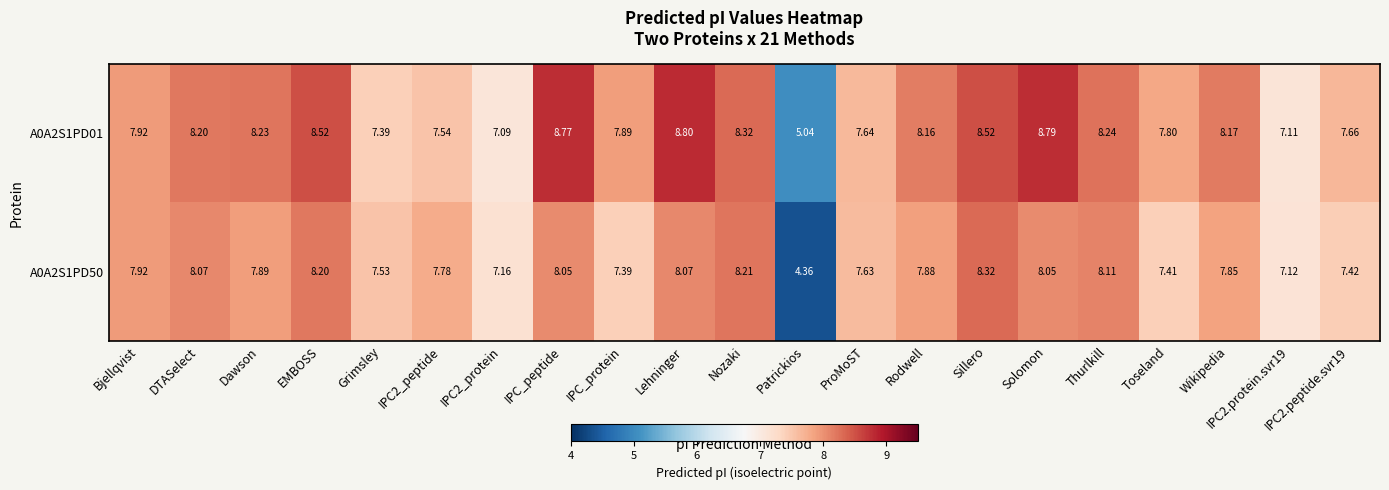

List the series in order of their overall mean, lowest first.

A0A2S1PD50, A0A2S1PD01